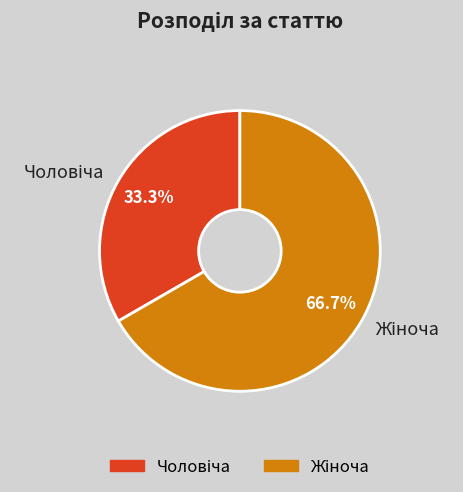

Is there a majority slice in this chart?

Yes